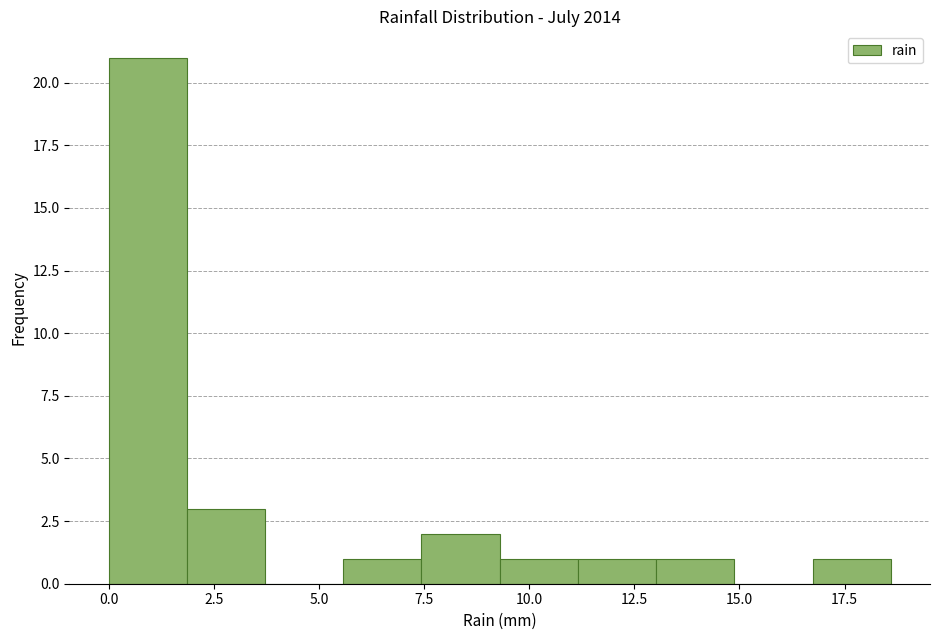

Around what value on the x-axis is the tallest bar? Give the approximate position of its centre, as read against the axis.

1.0